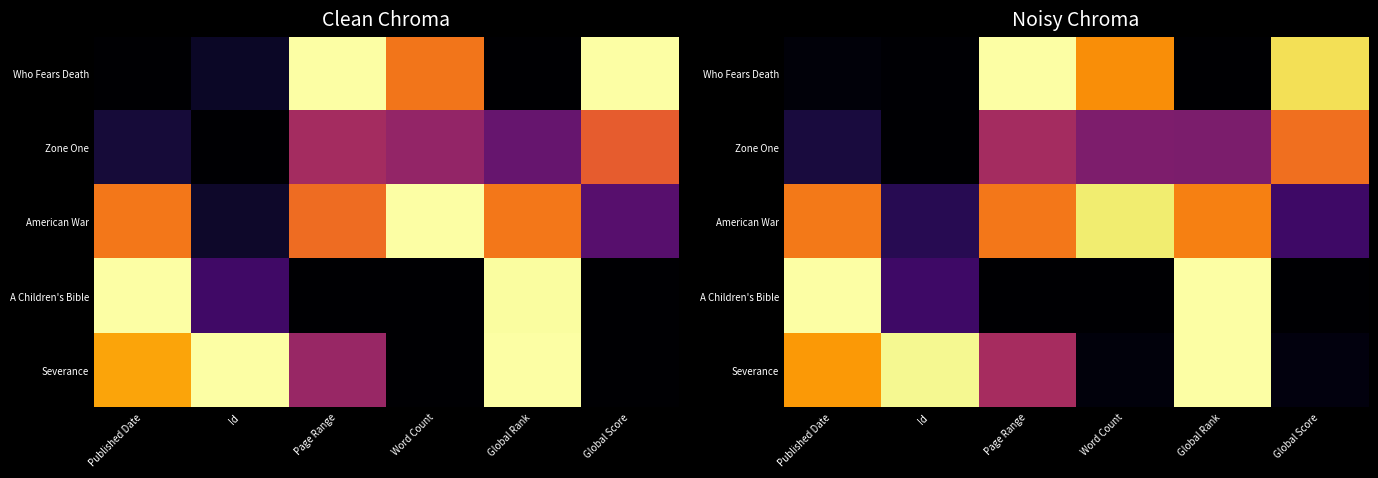

Where is Who Fears Death nearest to the value 0?

Global Rank